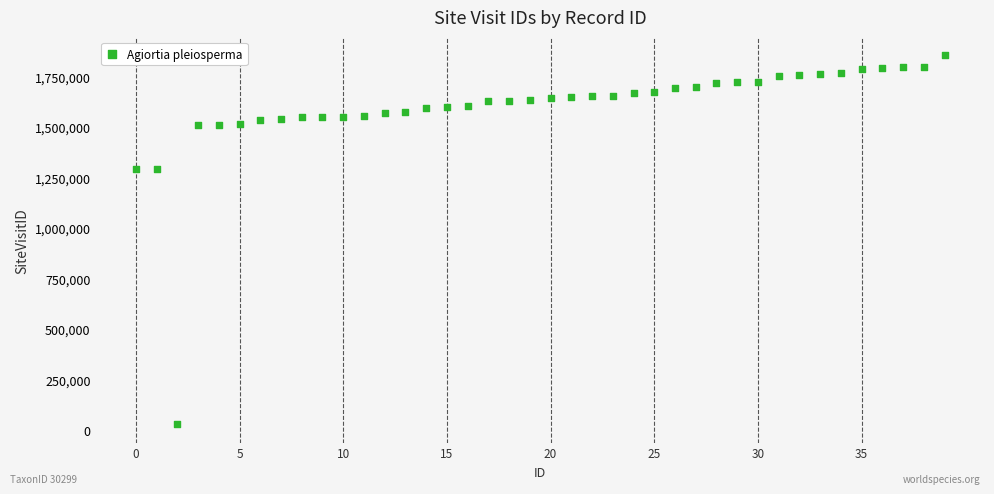

What is the range of Y values (max minus min)?

1825182